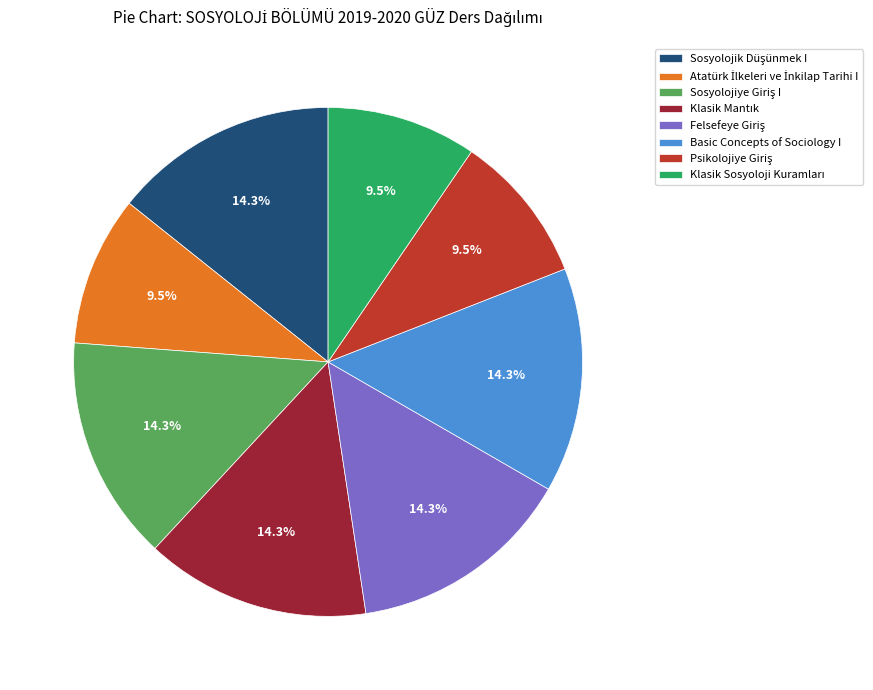

Does any single category account for the majority?

No